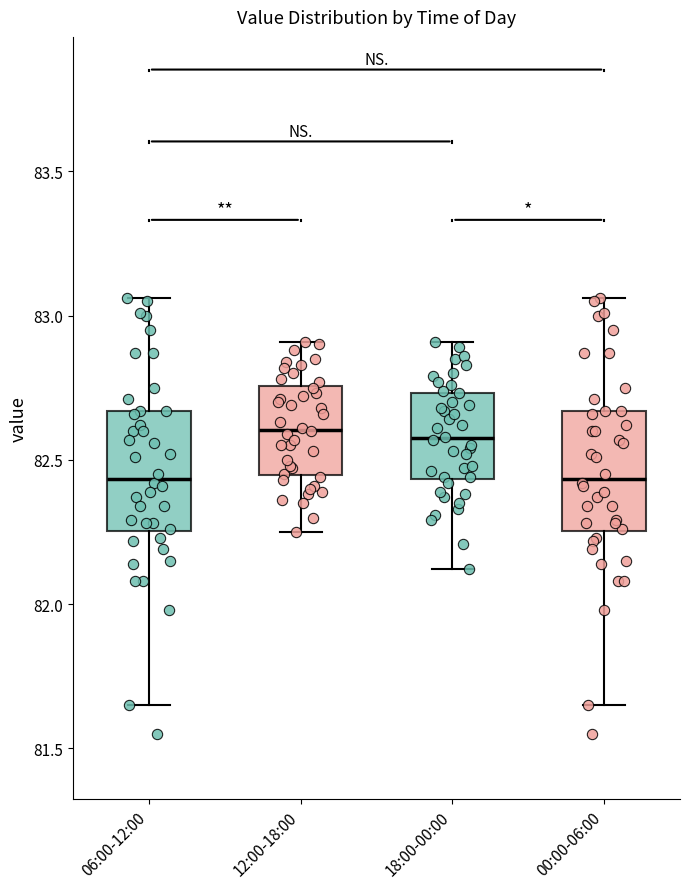

Where is the upper edge of the box for 06:00-12:00 on the y-axis? The values are not printed on the chart, so give them approximately, as read against the axis.

82.65